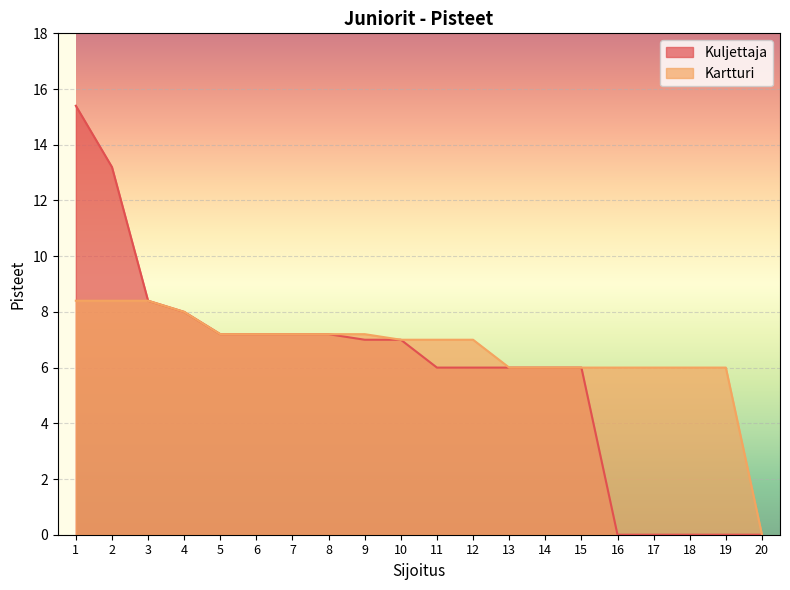

Is the value of Kartturi at 2 greater than the value of Kuljettaja at 5?

Yes